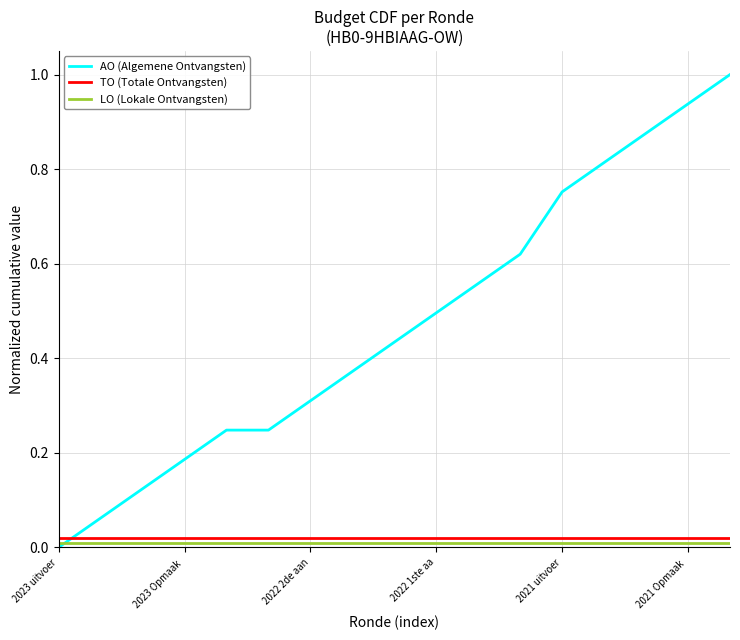

After their last crossing, which series has the higher values: TO (Totale Ontvangsten) or AO (Algemene Ontvangsten)?

AO (Algemene Ontvangsten)